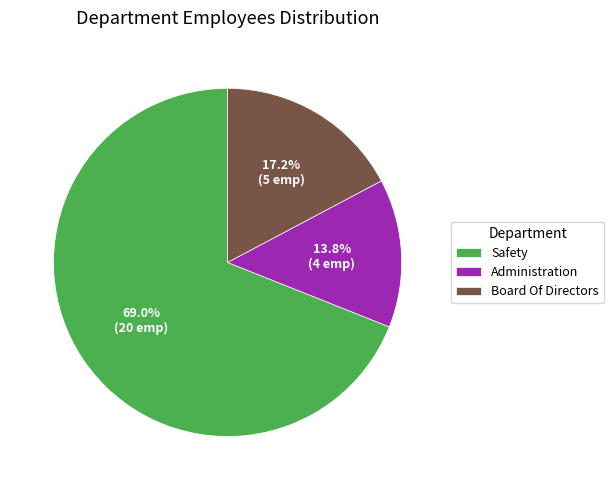

Does Administration represent more than half of the total?

No